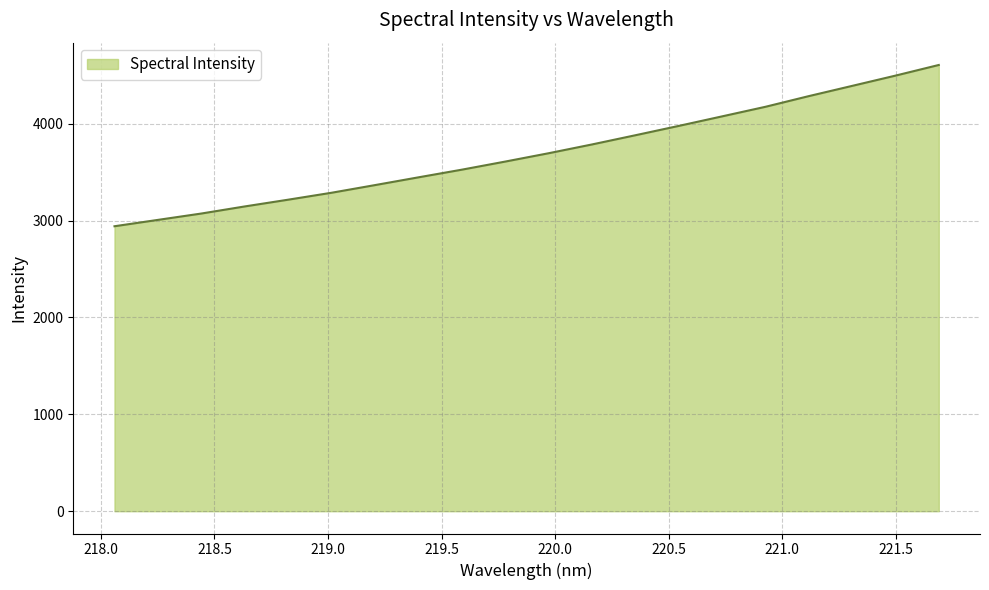

What is the difference between the maximum and minimum values?

1665.0